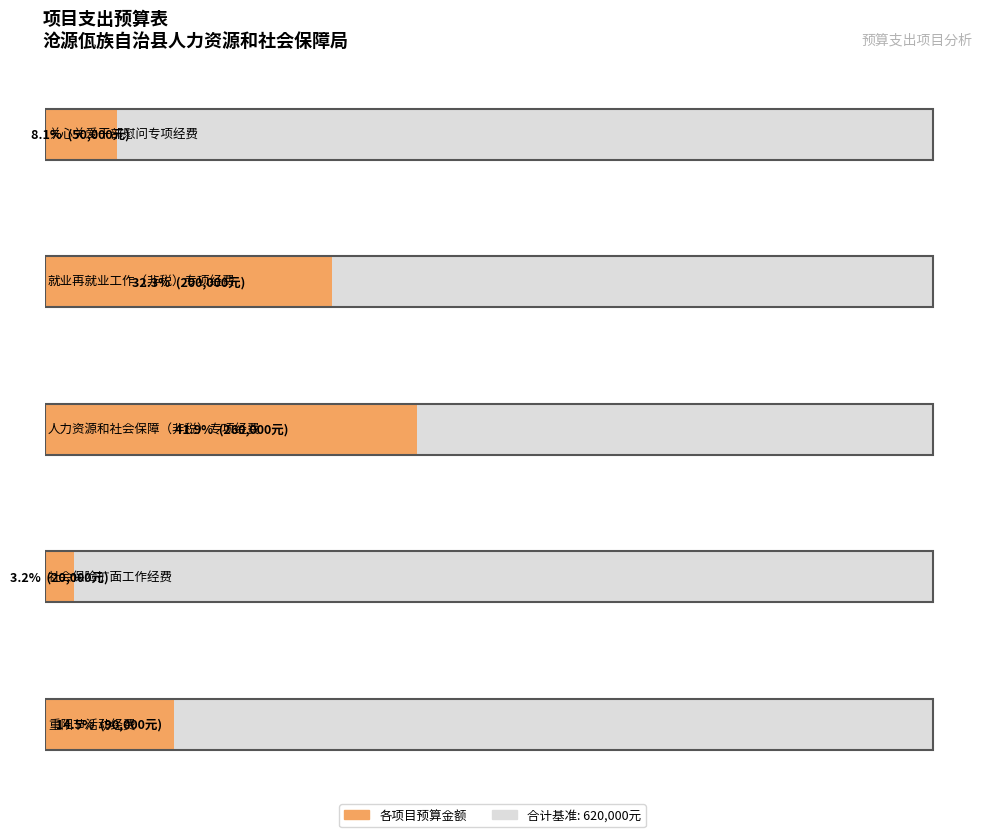

What is the change in value from 人力资源和社会保障（非税）专项经费 to 社会保险扩面工作经费?

-240000